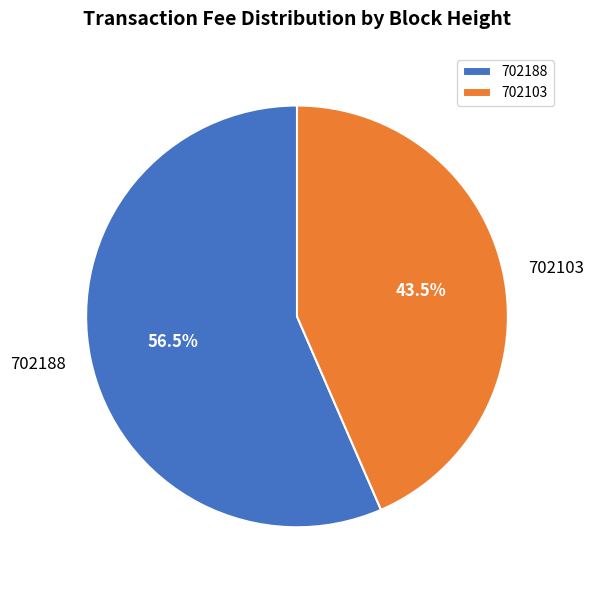

What is the largest slice in the pie chart?

702188